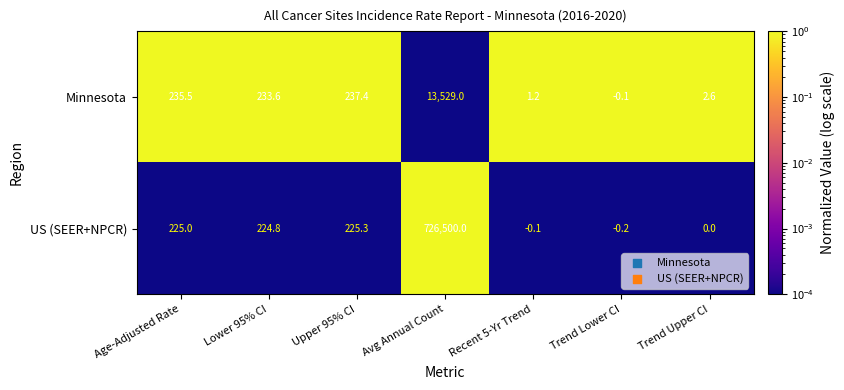

At which category is the sum across all series the highest?

Avg Annual Count